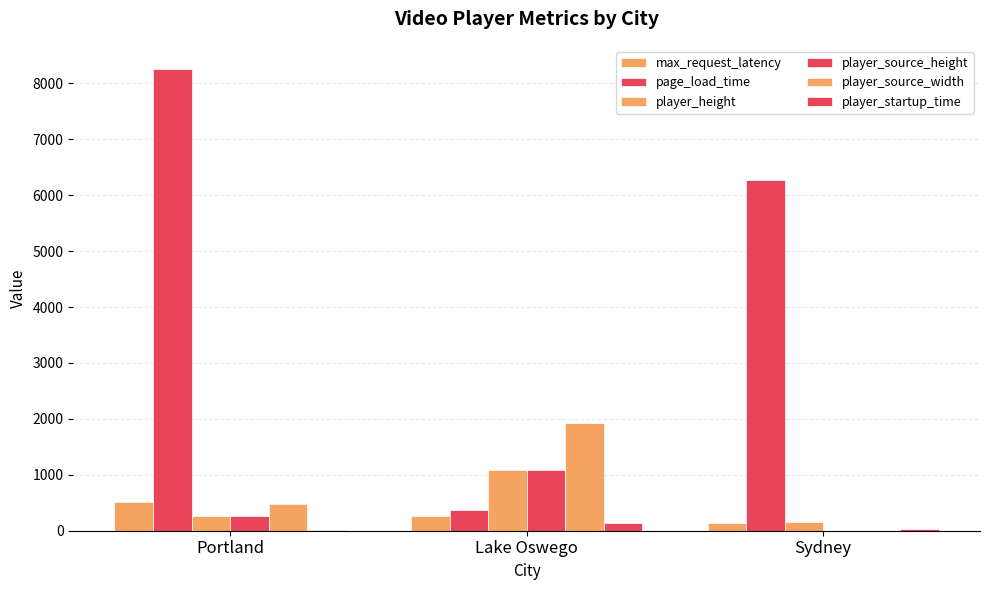

Reading left to right, what are all the values shown in this chart?

max_request_latency: 505	265	135
page_load_time: 8257	368	6277
player_height: 270	1080	150
player_source_height: 270	1080	0
player_source_width: 480	1920	0
player_startup_time: 20	132	24